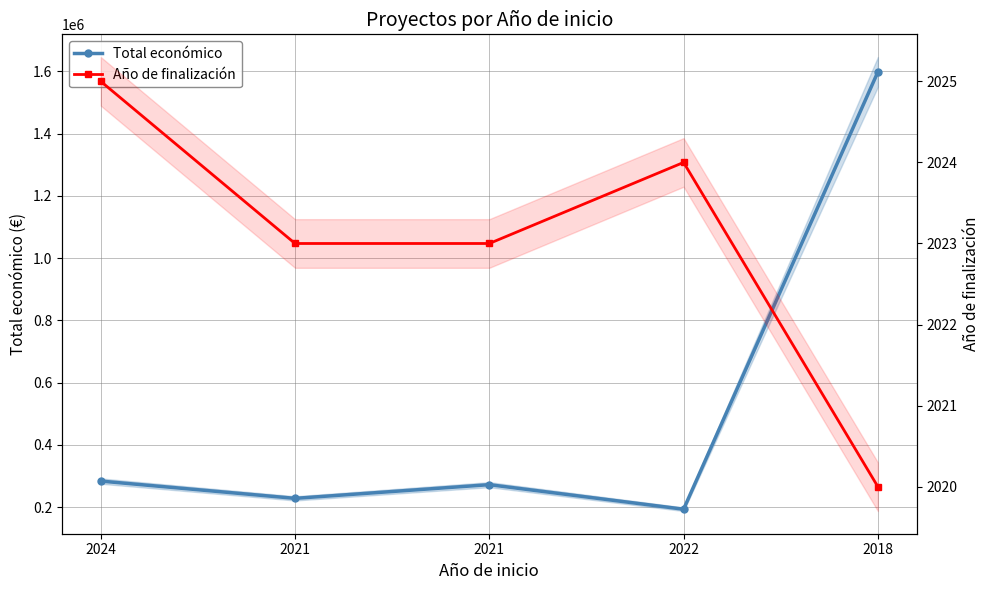

Rank the categories by Total económico value from highest to lowest.

2018, 2024, 2021, 2021, 2022